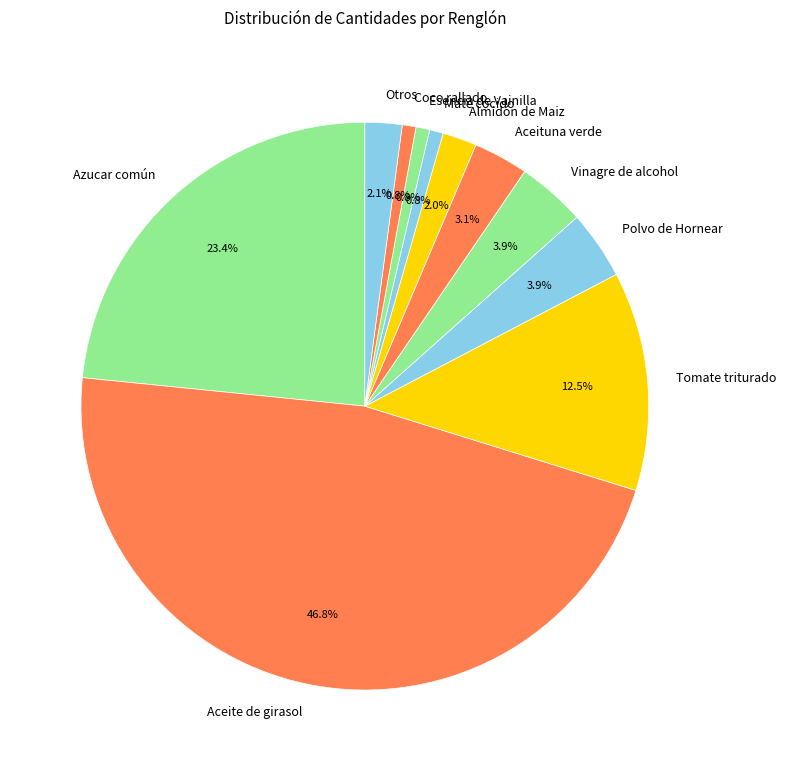

Combined, do Polvo de Hornear and Aceituna verde account for over 50%?

No